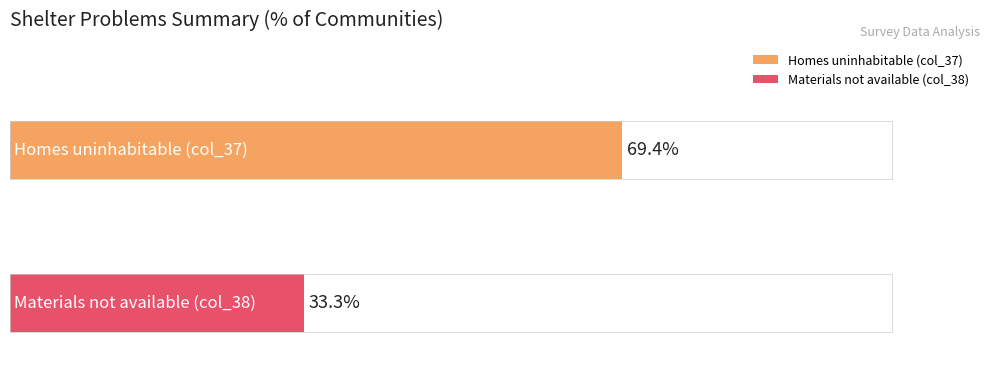

Rank the series at 8 from lowest to highest value.

Materials not available (col_38), Homes uninhabitable (col_37)